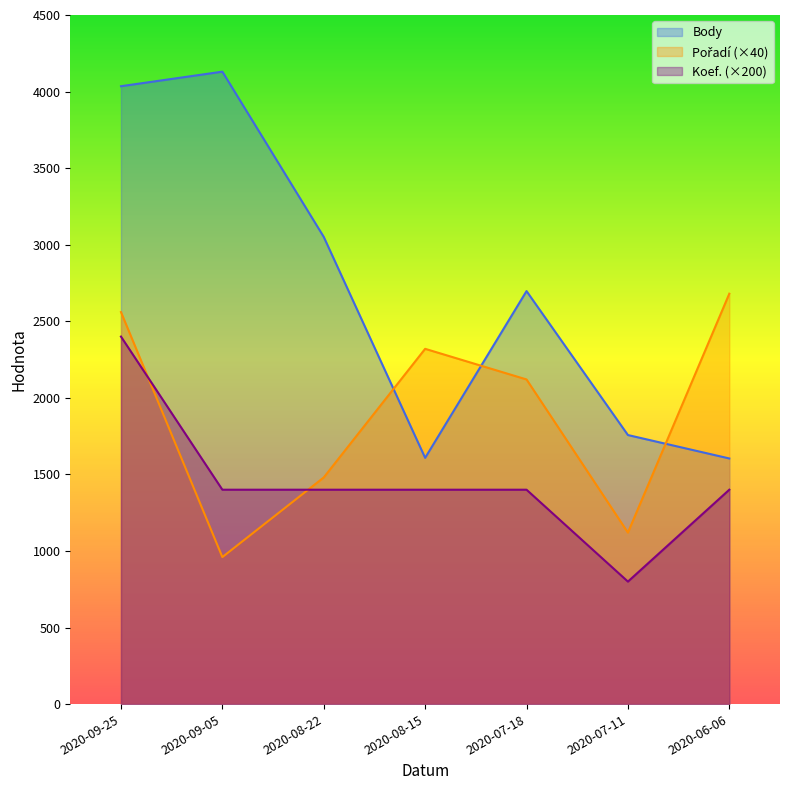

At which category is the sum across all series the highest?

2020-09-25